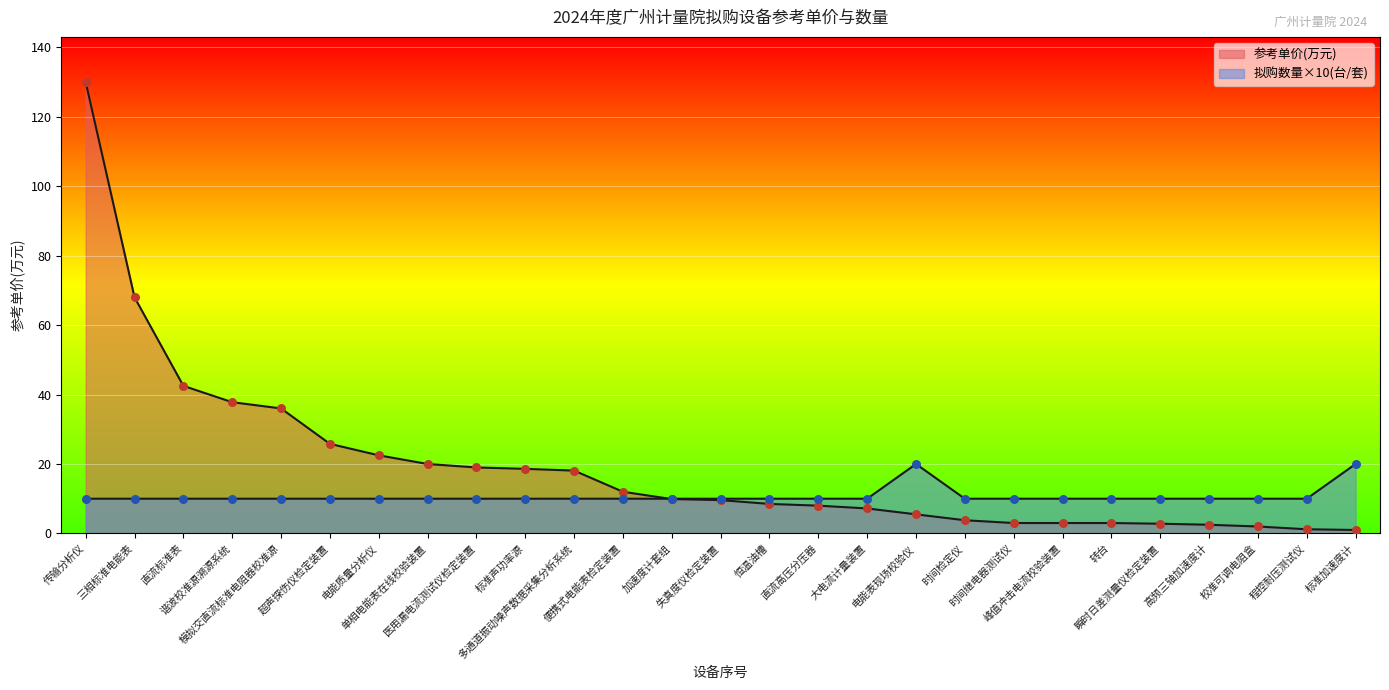

How many lines are shown in the chart?

2